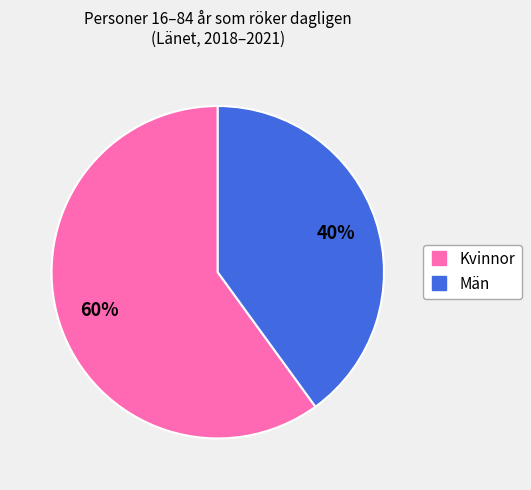

How many slices are in this pie chart?

2